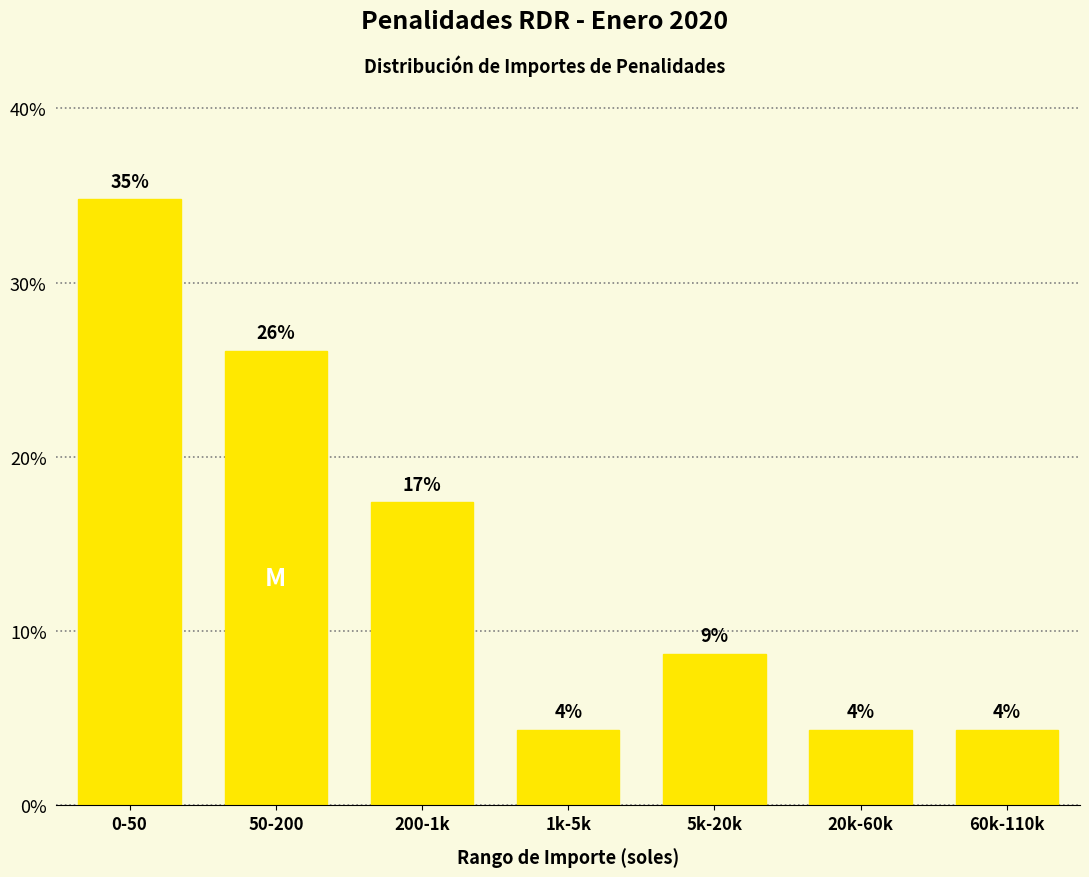

Are the bars horizontal?

No